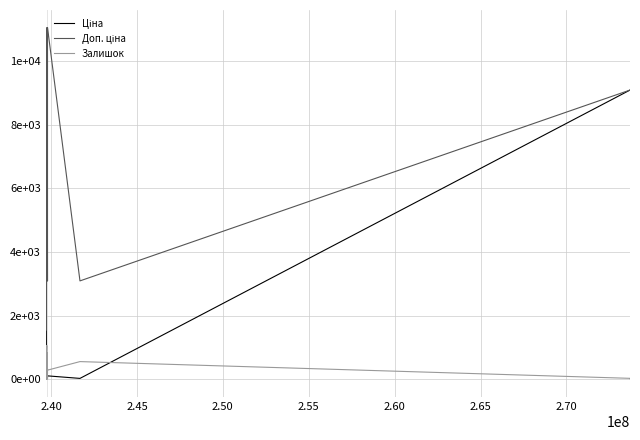

Does the chart display data point markers on the line(s)?

No